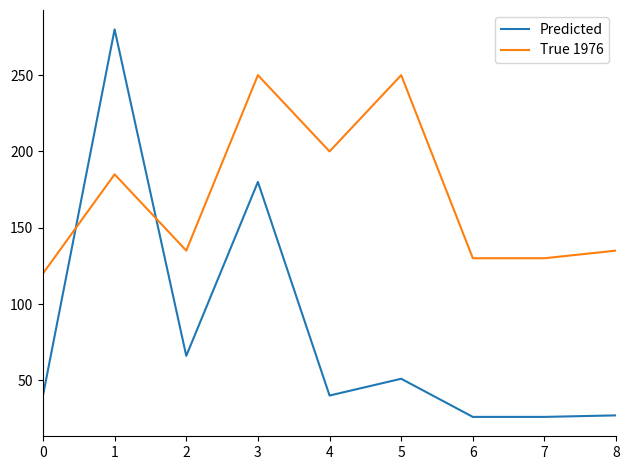

How many lines are shown in the chart?

2